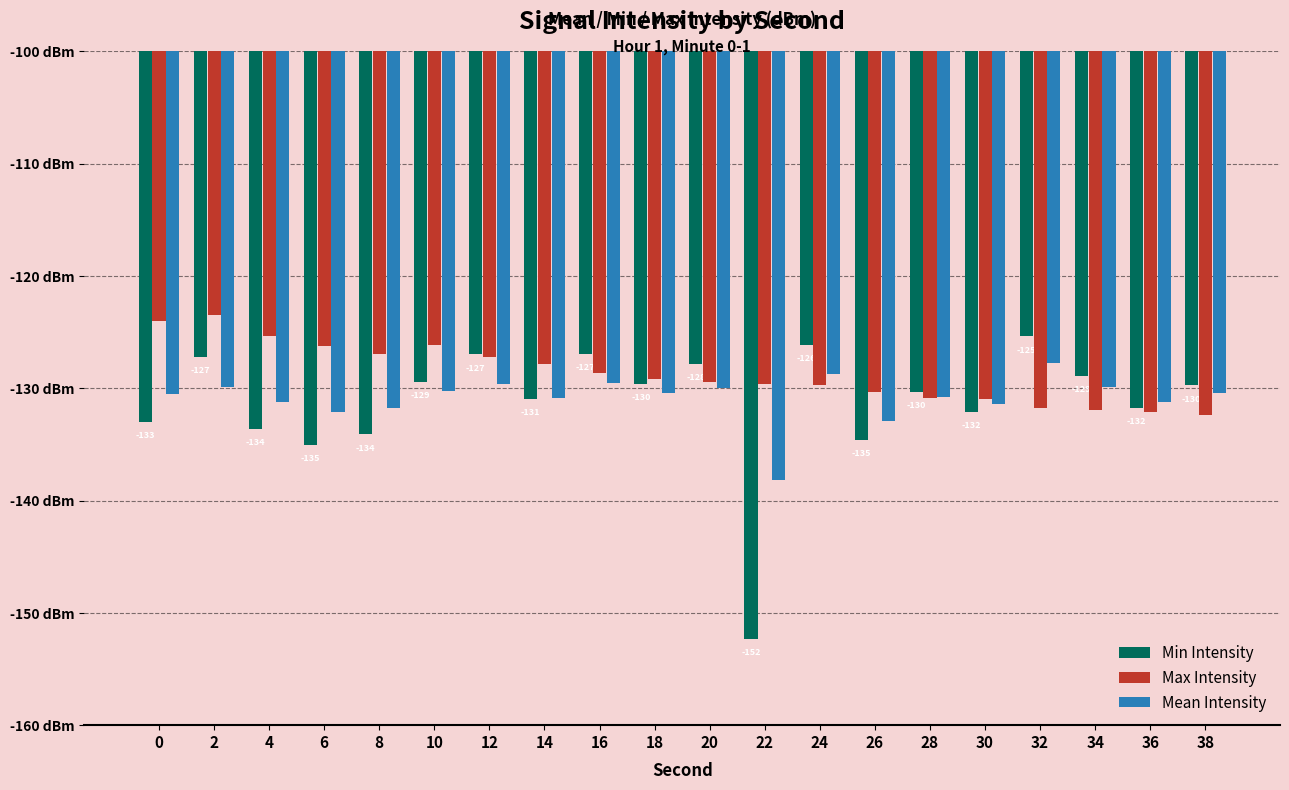

What are all the series names shown in the legend?

Min Intensity, Max Intensity, Mean Intensity